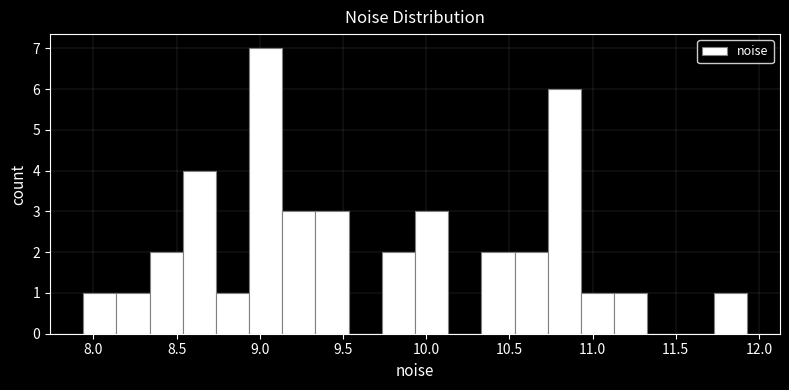

Around what value on the x-axis is the tallest bar? Give the approximate position of its centre, as read against the axis.

9.05